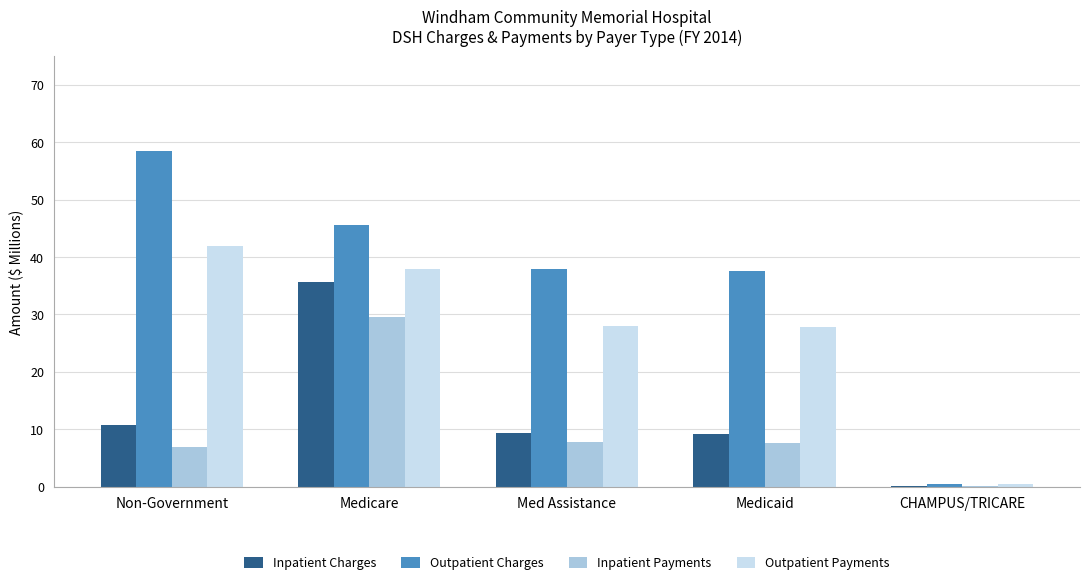

How many distinct data groups are displayed?

4